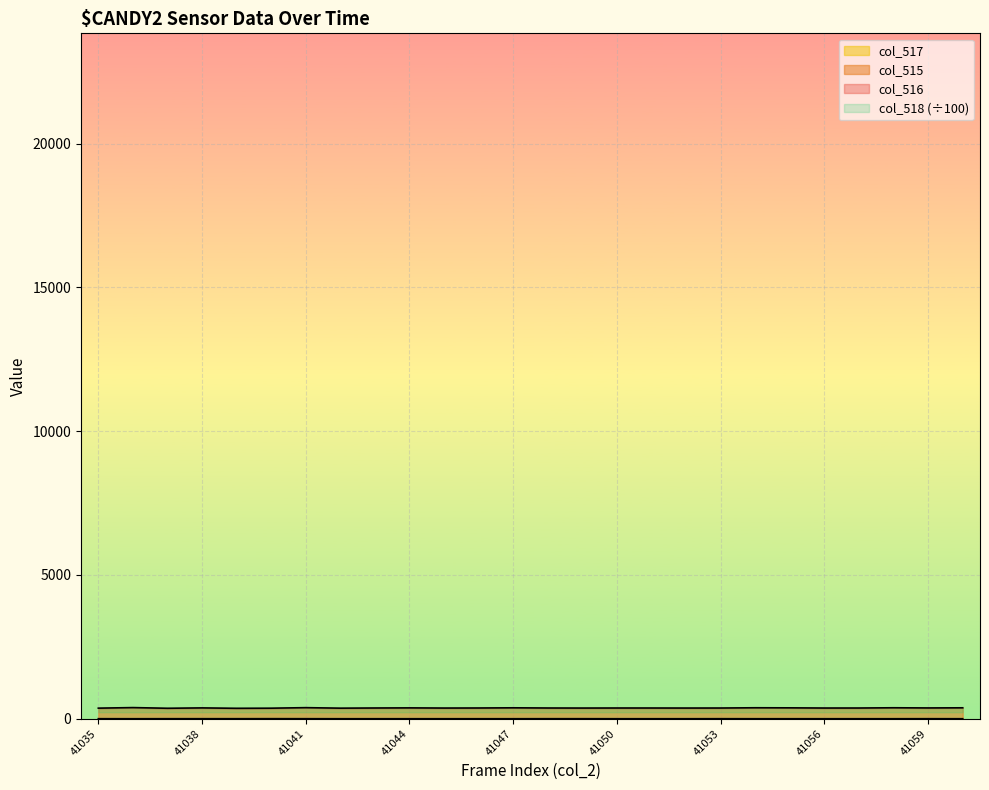

How many data points in col_515 are less than 373?

13